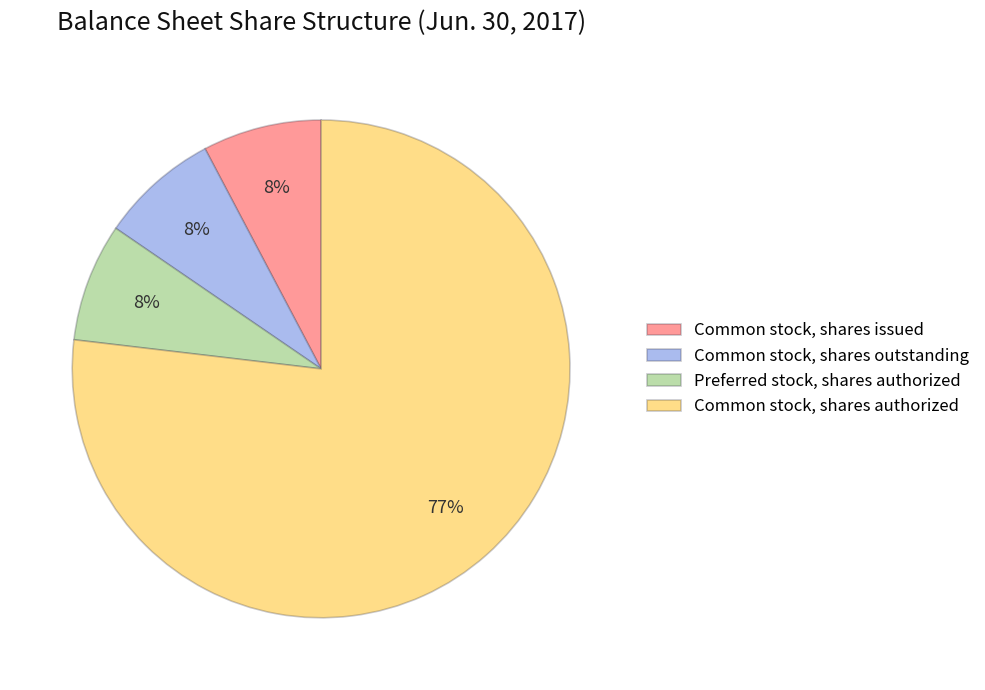

Approximately how many times larger is the value at Common stock, shares issued compared to Preferred stock, shares authorized?

1.0